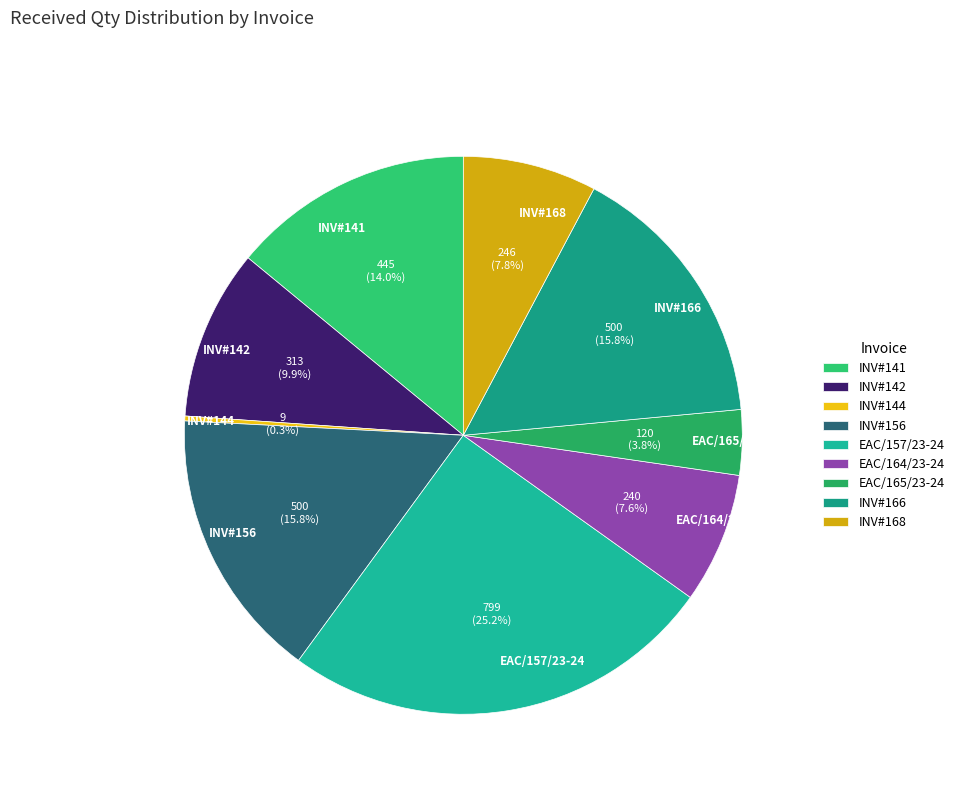

Which has a higher value, INV#142 or EAC/164/23-24?

INV#142